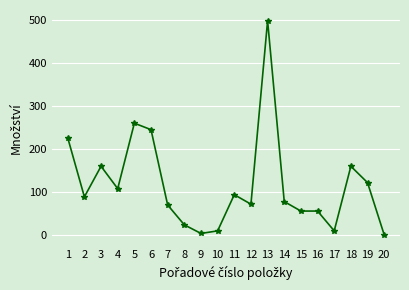

Where does the data first go above 89?

1